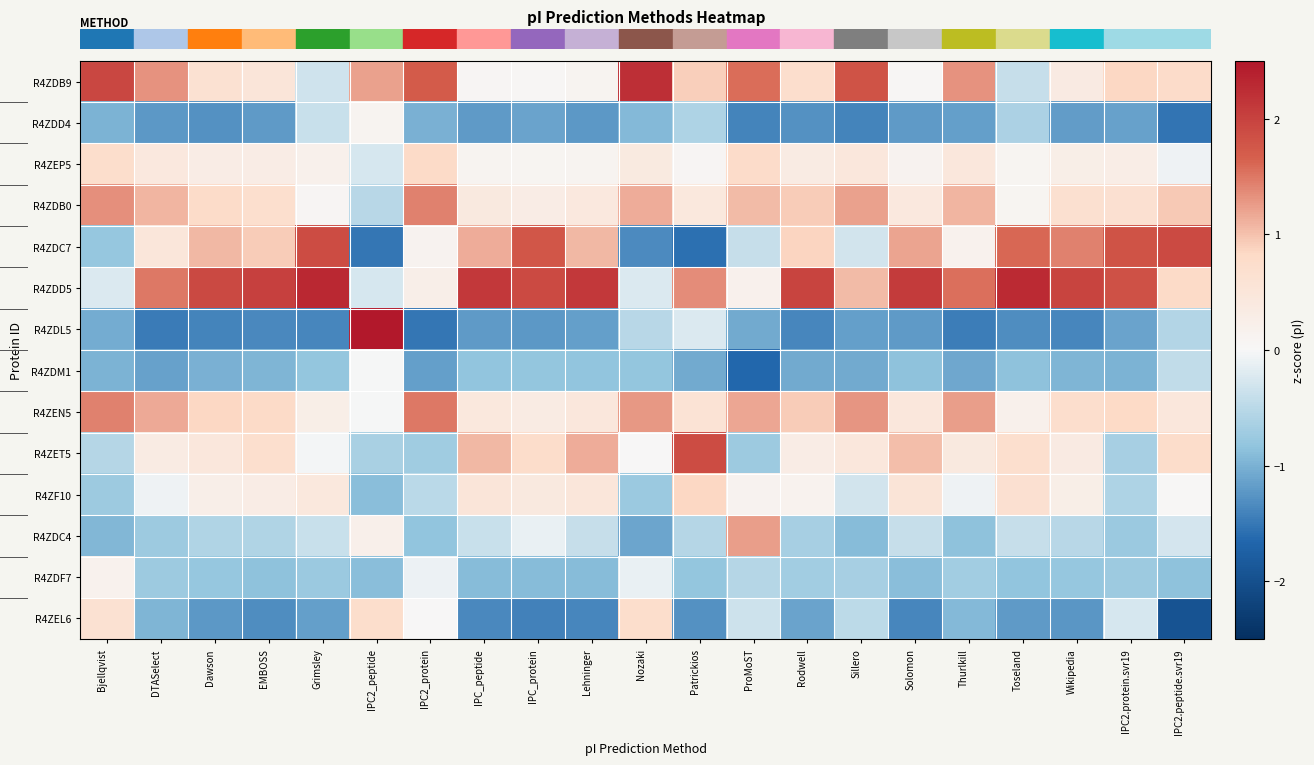

Which has a higher value, Solomon or IPC_protein?

Solomon